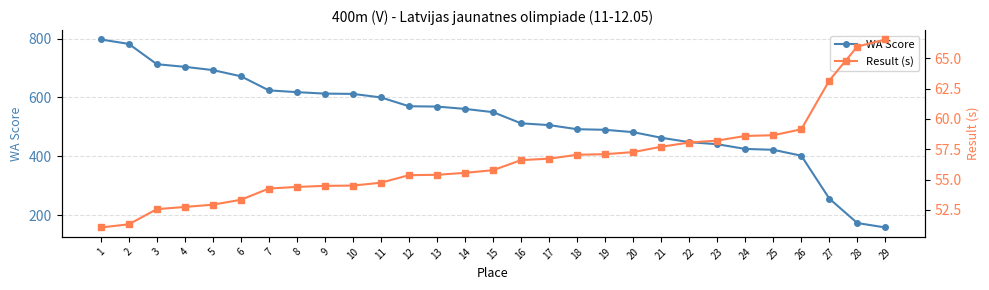

How many data points does each series have?

29